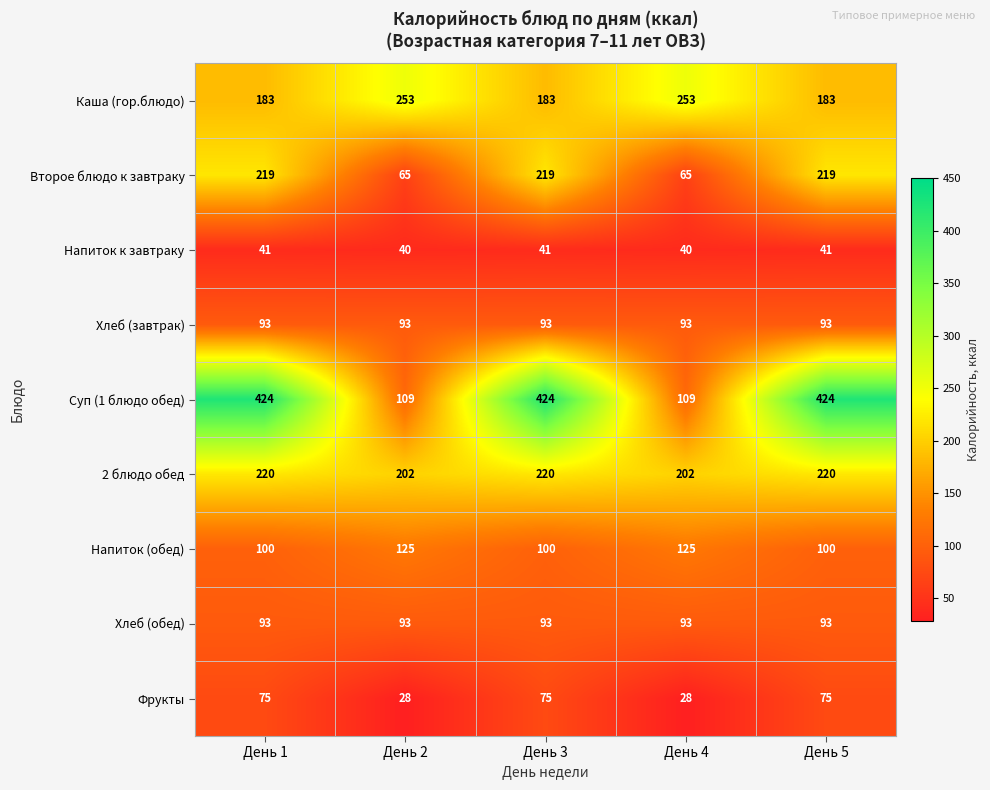

What value does the Второе блюдо к завтраку series have at День 5?

219